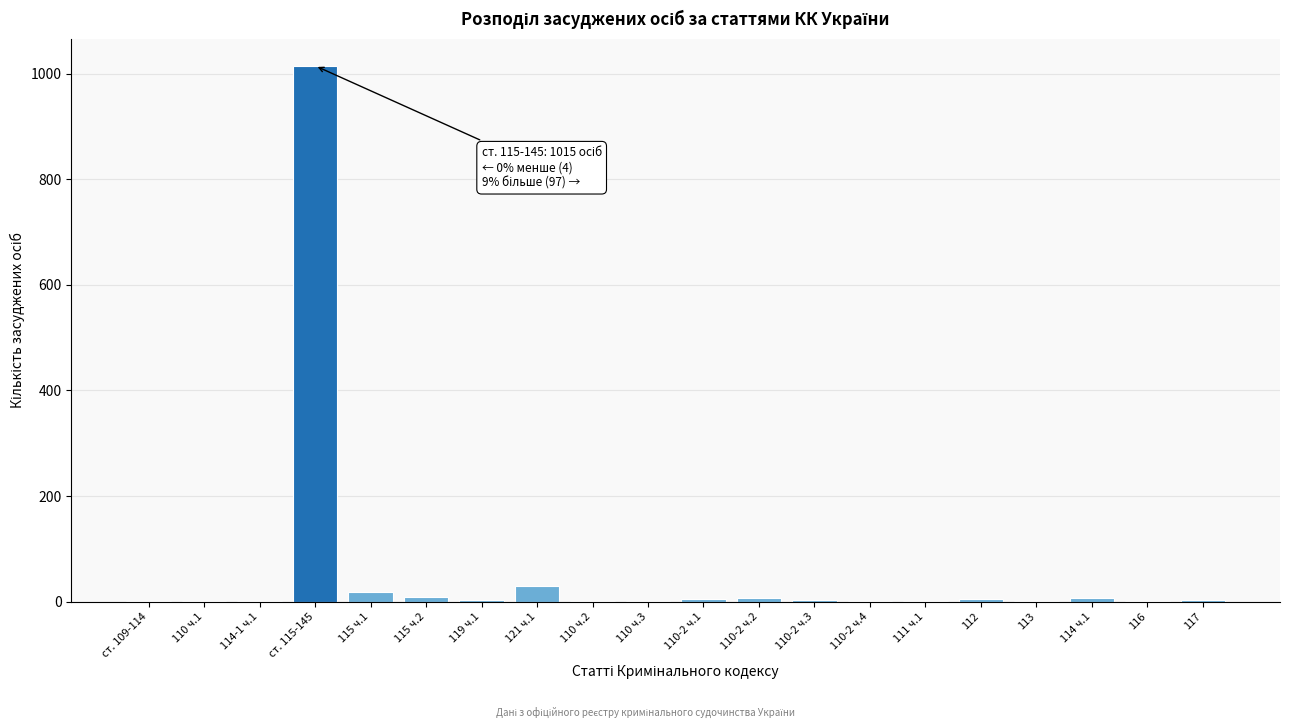

What is the maximum value shown in the chart?

1015